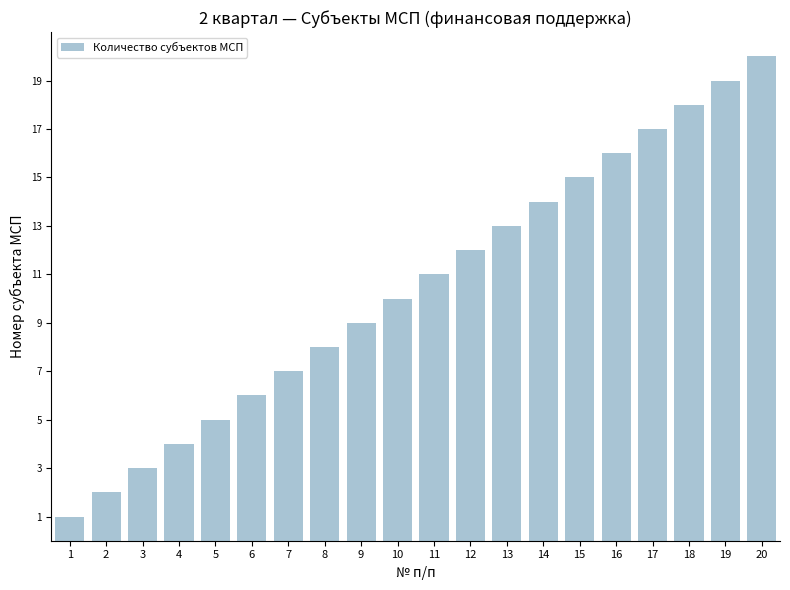

Reading left to right, what are all the values shown in this chart?

1	2	3	4	5	6	7	8	9	10	11	12	13	14	15	16	17	18	19	20